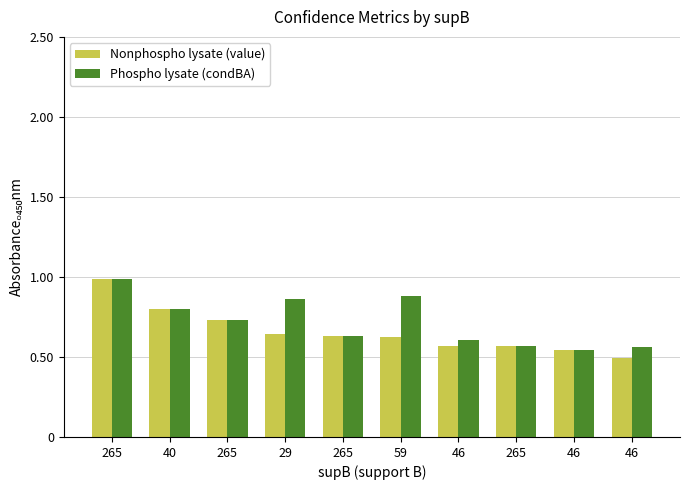

Is the value of Nonphospho lysate (value) at 265 greater than the value of Phospho lysate (condBA) at 46?

Yes